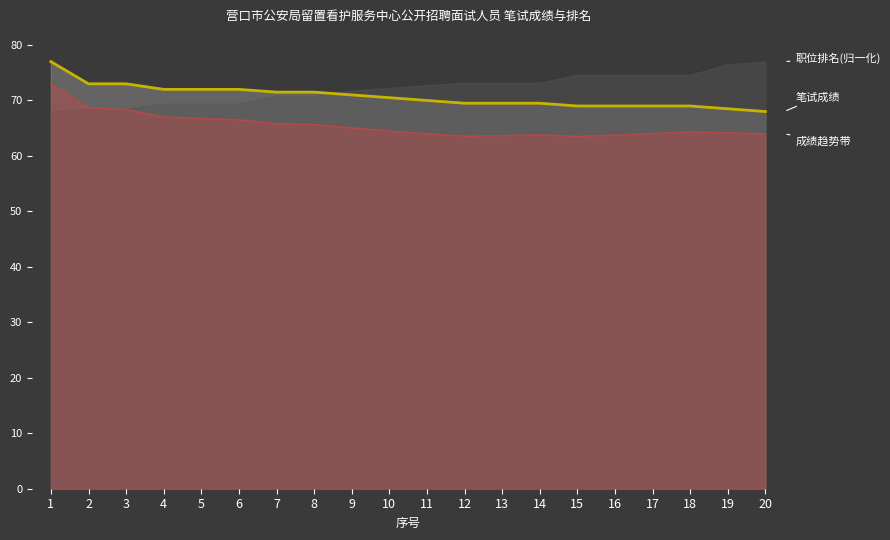

True or false: the data shows 118.4 at 5.

False